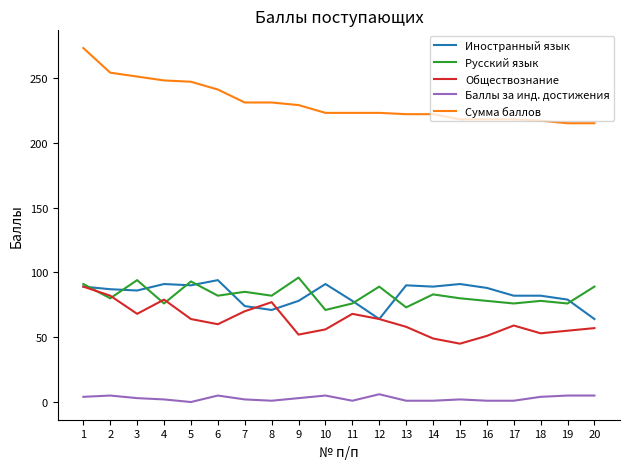

What are all the series names shown in the legend?

Иностранный язык, Русский язык, Обществознание, Баллы за инд. достижения, Сумма баллов